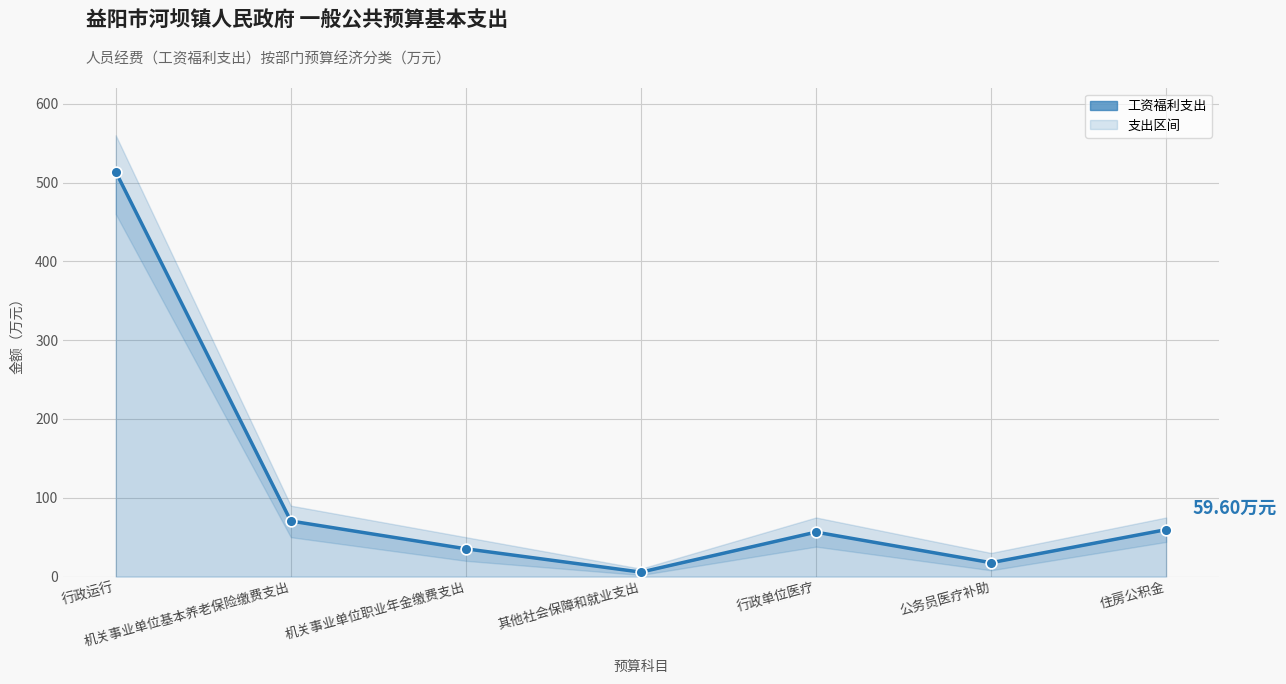

What is the change in value from 机关事业单位基本养老保险缴费支出 to 机关事业单位职业年金缴费支出?

-35.3